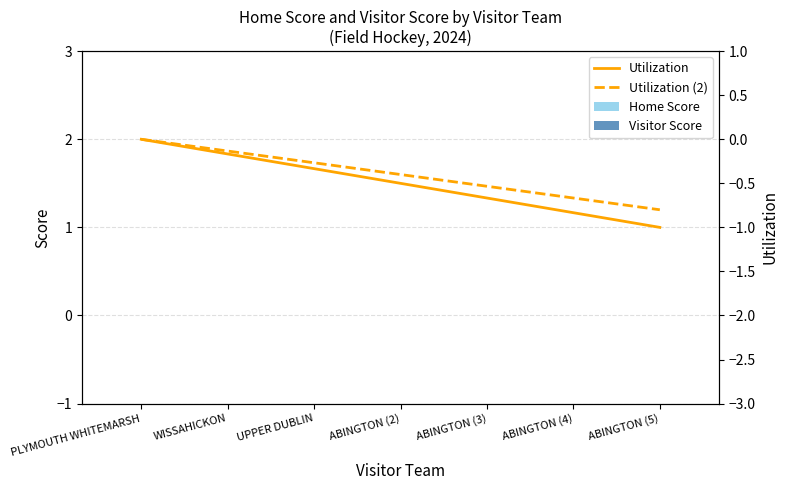

The Utilization (2) series shows -0.8 at ABINGTON (5). True or false?

True